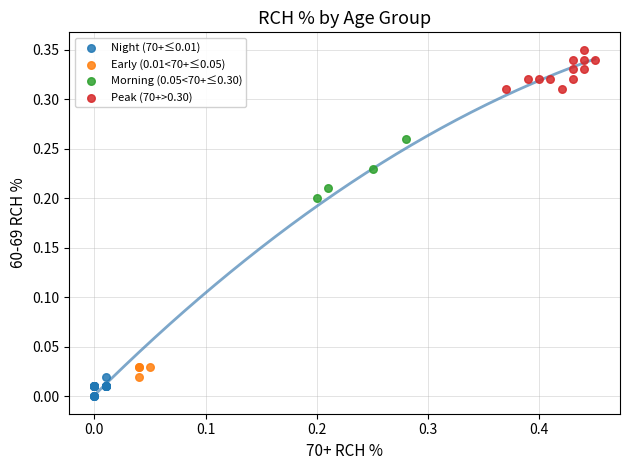

Which series reaches the maximum Y coordinate?

Peak (70+>0.30)